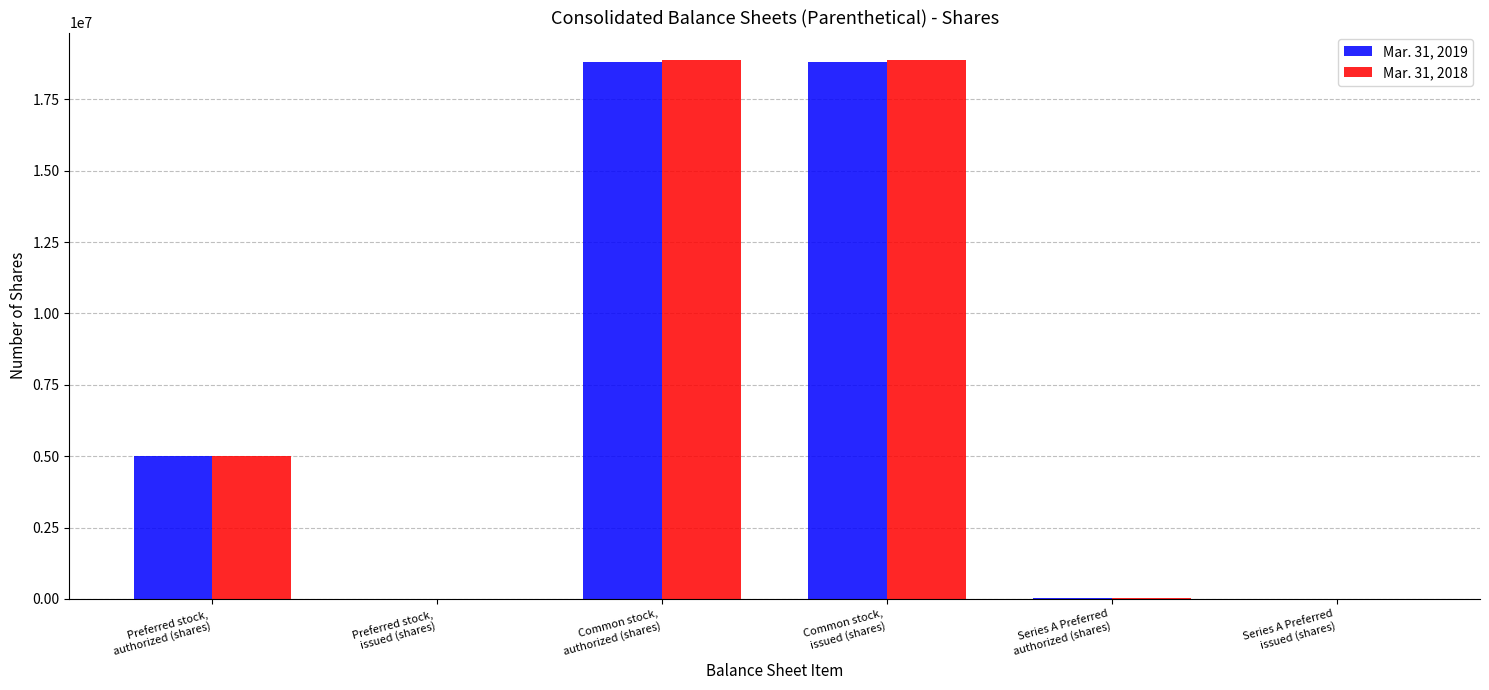

Reading left to right, extract all data points from this chart.

Mar. 31, 2019: Preferred stock,
authorized (shares)=5000000	Preferred stock,
issued (shares)=0	Common stock,
authorized (shares)=18817400	Common stock,
issued (shares)=18817400	Series A Preferred
authorized (shares)=20000	Series A Preferred
issued (shares)=0
Mar. 31, 2018: Preferred stock,
authorized (shares)=5000000	Preferred stock,
issued (shares)=0	Common stock,
authorized (shares)=18893102	Common stock,
issued (shares)=18893102	Series A Preferred
authorized (shares)=20000	Series A Preferred
issued (shares)=0